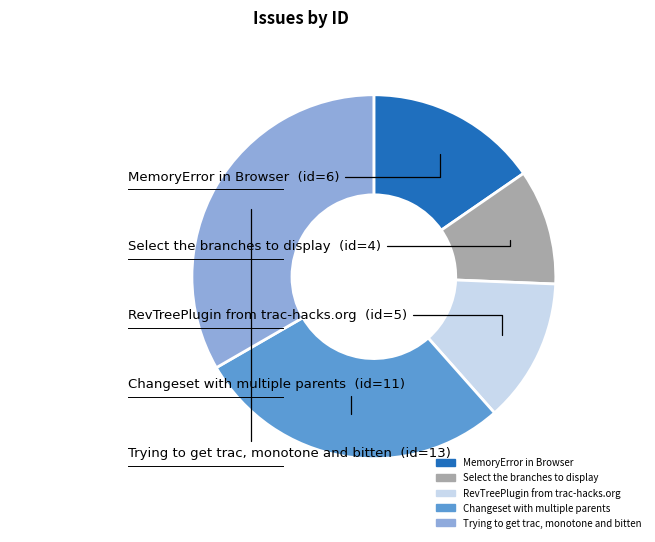

The Trying to get trac, monotone and bitten slice represents 27% of the pie. True or false?

False